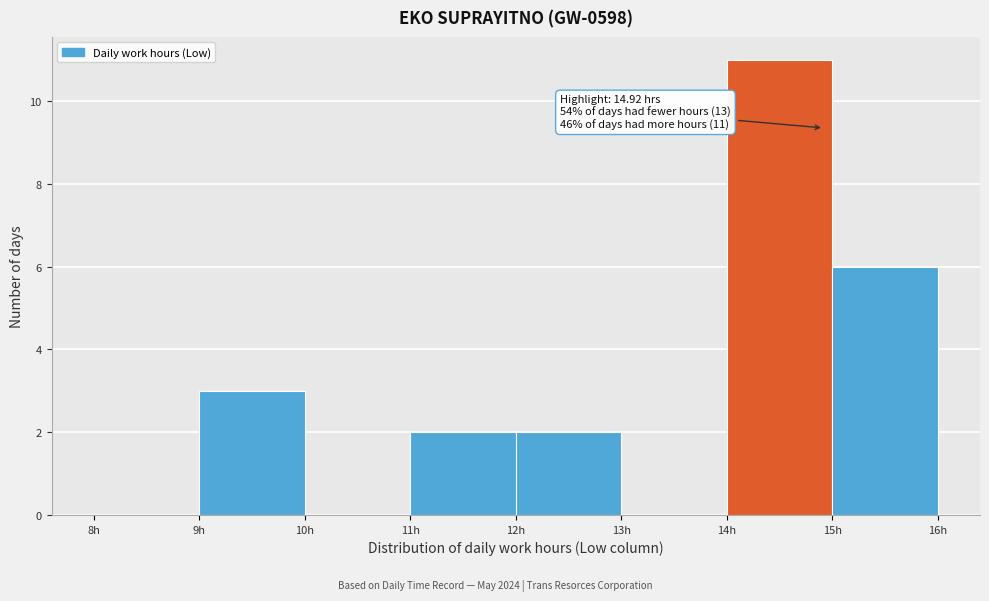

Over which range of the x-axis is the bar tallest?

14 to 15